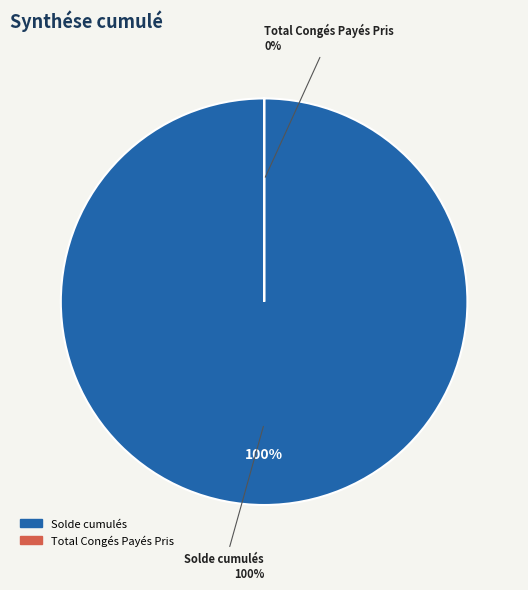

Which slice is the largest?

Solde cumulés